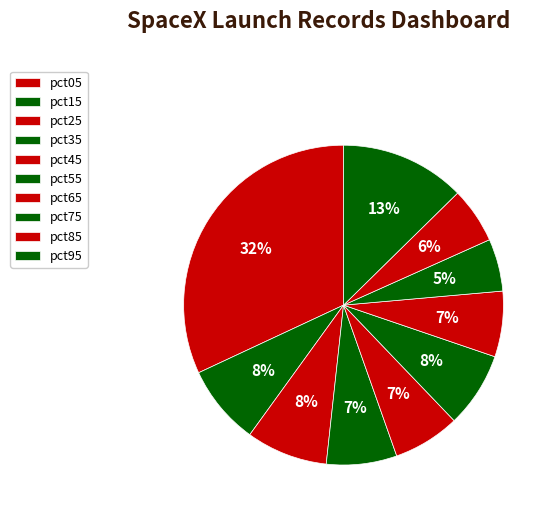

To the nearest percent, what is the difference between the pct05 and pct45 slice percentages?

25%